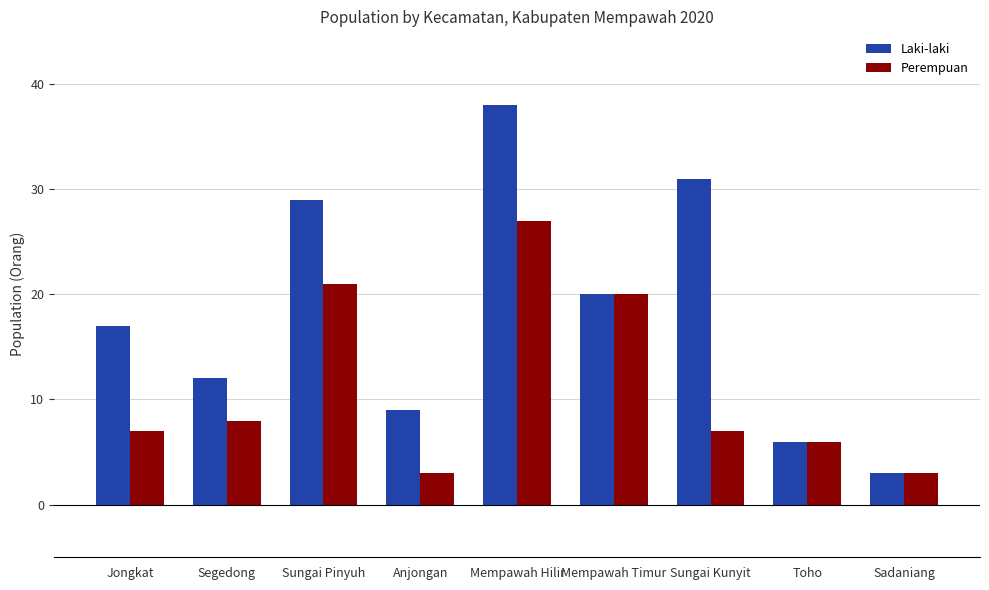

Which series has the largest total across all categories?

Laki-laki